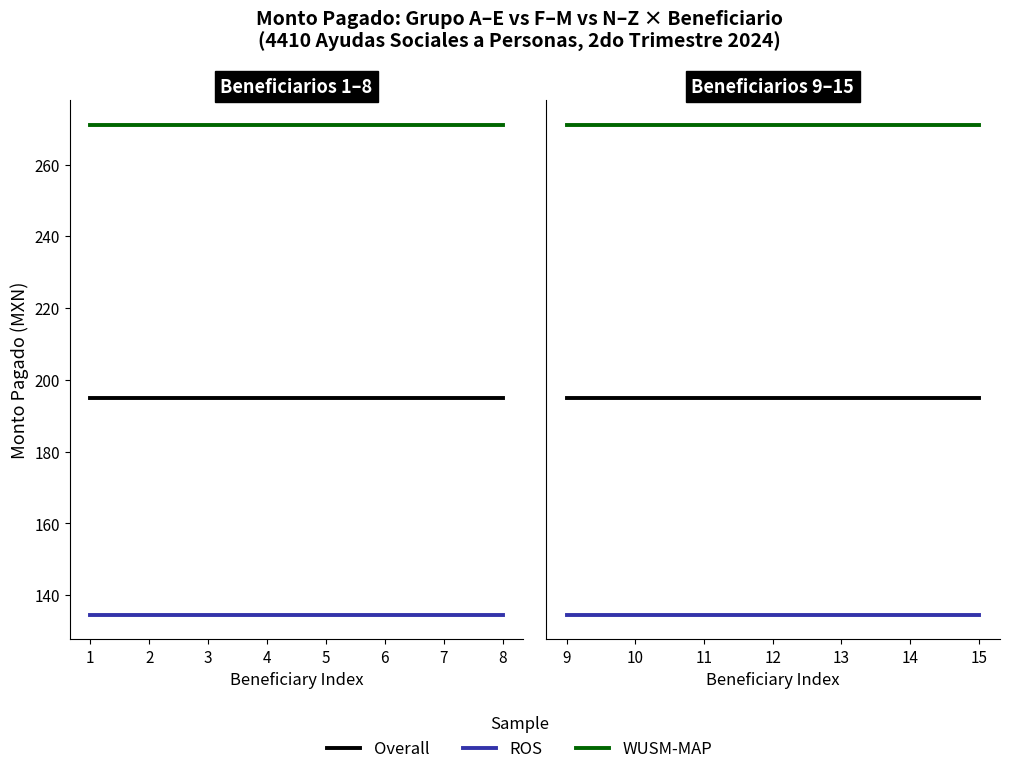

True or false: WUSM-MAP has a value of 424.4 at 15.

False